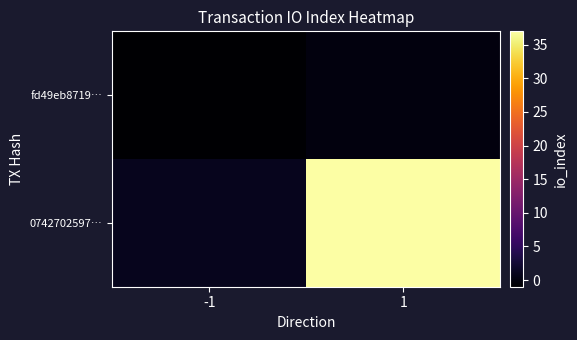

Which label corresponds to the largest value in the chart?

1